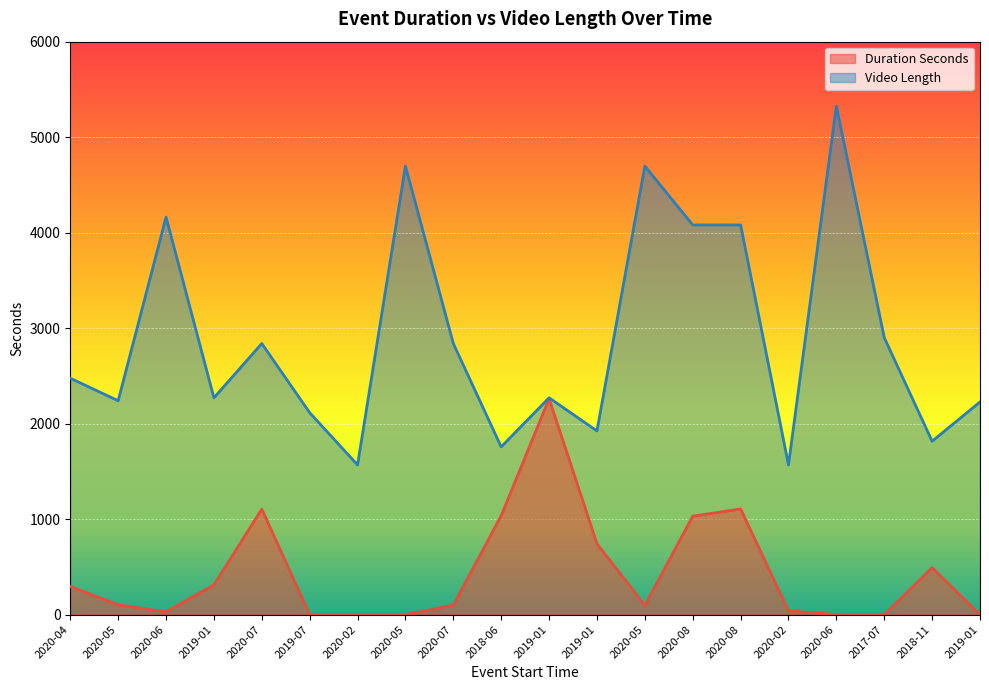

Reading left to right, extract all data points from this chart.

Duration Seconds: 295	103	30	312	1105	0	0	0	100	1037	2261	743	97	1031	1107	40	0	0	492	0
Video Length: 2476	2240	4163	2271	2839	2115	1568	4697	2839	1757	2271	1924	4697	4081	4081	1568	5325	2901	1816	2227